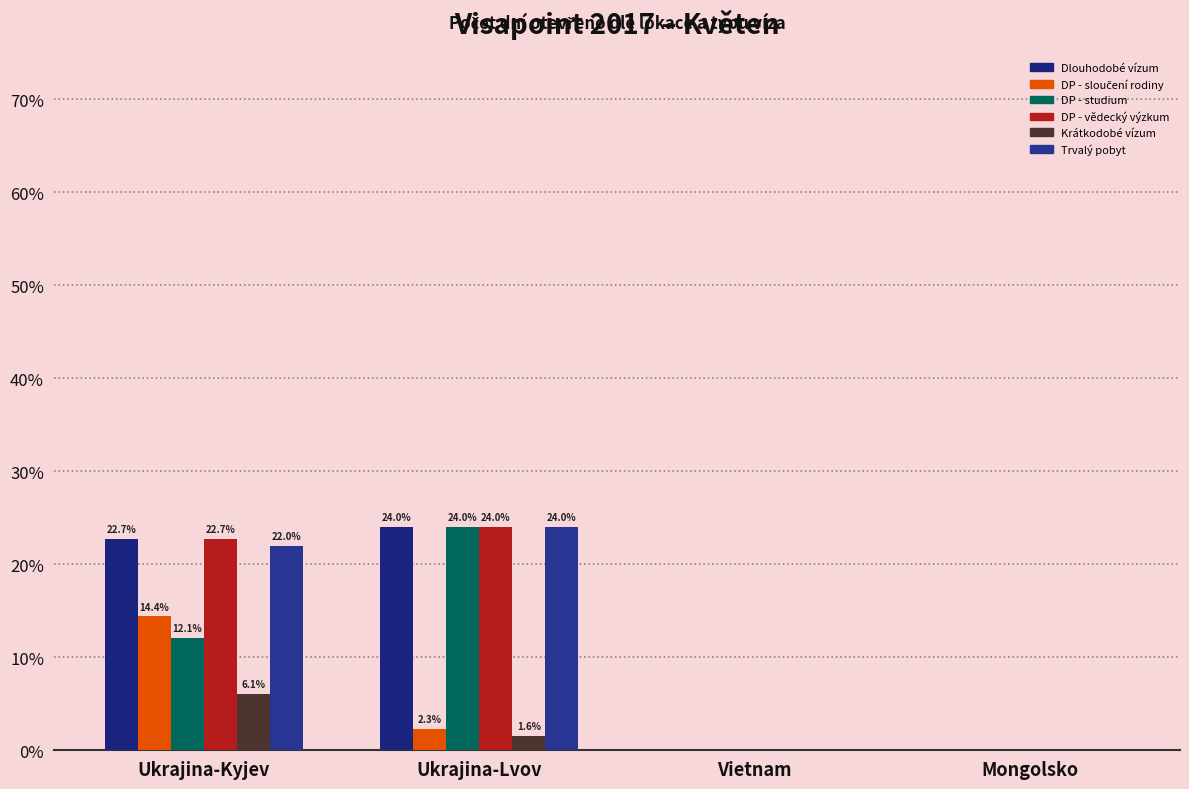

Are the bars horizontal?

No